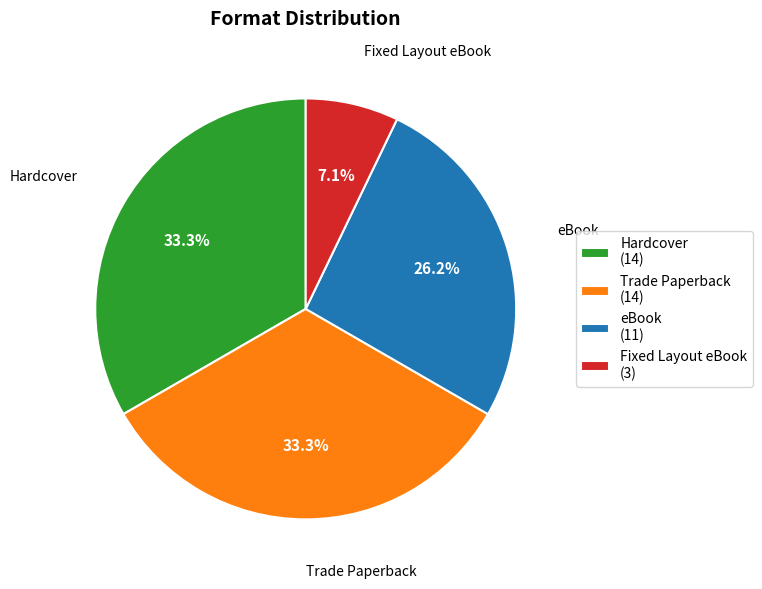

What is the ratio of the value at eBook (11) to the value at Fixed Layout eBook (3)?

3.7